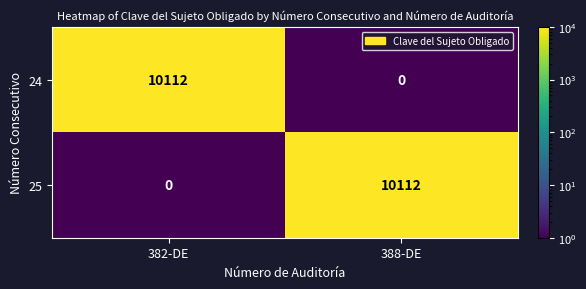

Reading left to right, list all the values displayed in this chart.

24: 382-DE=10112	388-DE=0
25: 382-DE=0	388-DE=10112